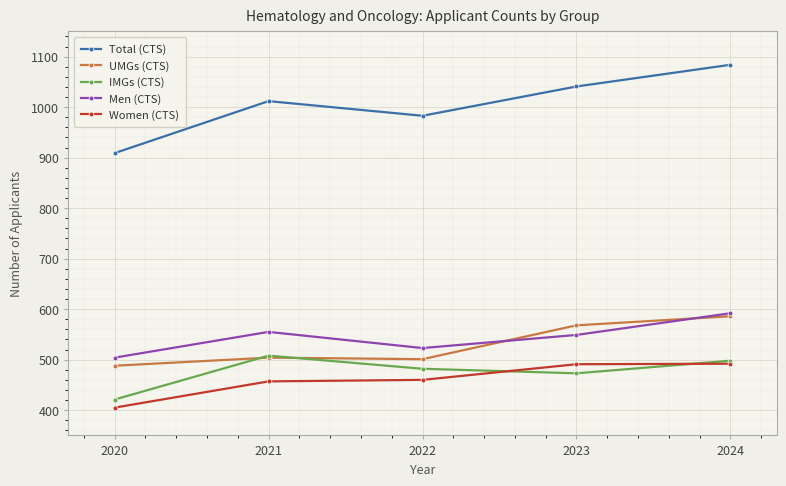

At which label is IMGs (CTS) closest to 464?

2023